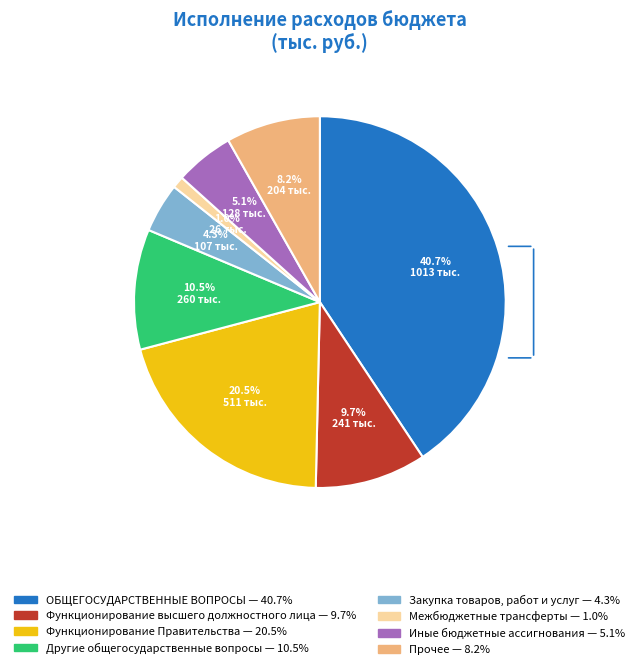

Does any single category account for the majority?

No